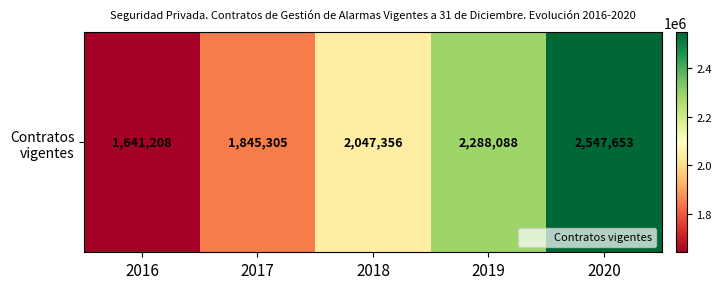

At which category does the chart reach its peak across all series?

2020